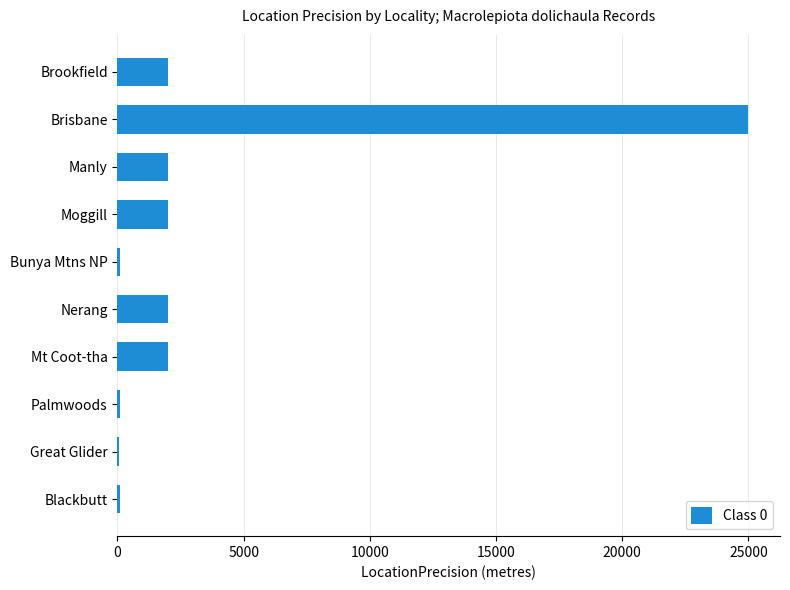

What is the sum of the values at Mt Coot-tha and Manly?

4000